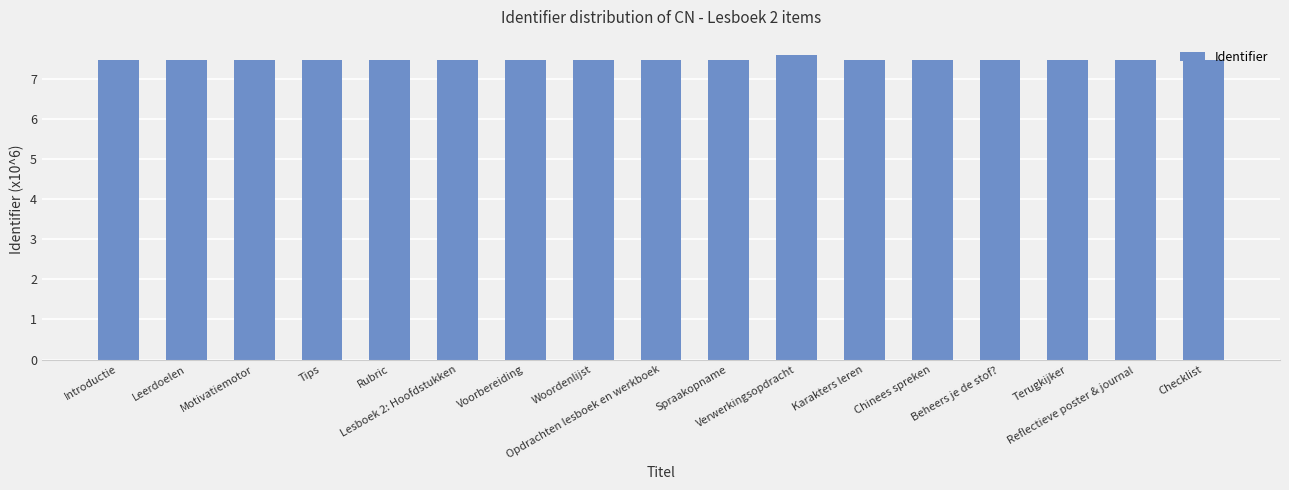

The value at Chinees spreken is 7.5. True or false?

True